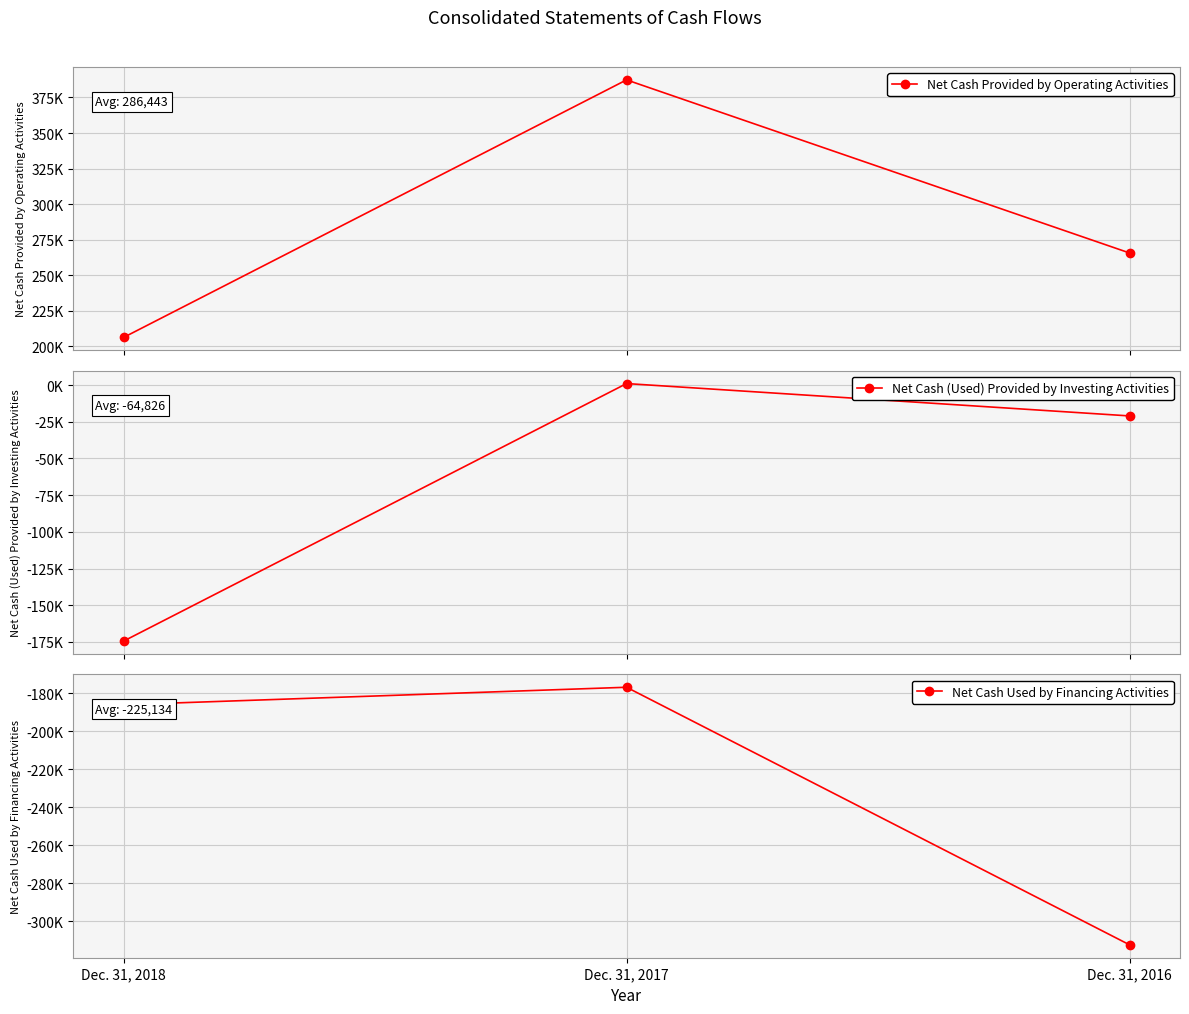

Reading left to right, what are all the values shown in this chart?

Net Cash Provided by Operating Activities: Dec. 31, 2018=206282	Dec. 31, 2017=387375	Dec. 31, 2016=265671
Net Cash (Used) Provided by Investing Activities: Dec. 31, 2018=-174439	Dec. 31, 2017=1000	Dec. 31, 2016=-21039
Net Cash Used by Financing Activities: Dec. 31, 2018=-186115	Dec. 31, 2017=-176921	Dec. 31, 2016=-312366